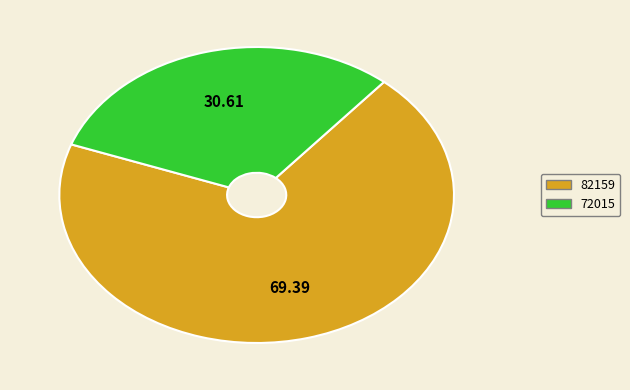

Which slice is the largest?

82159